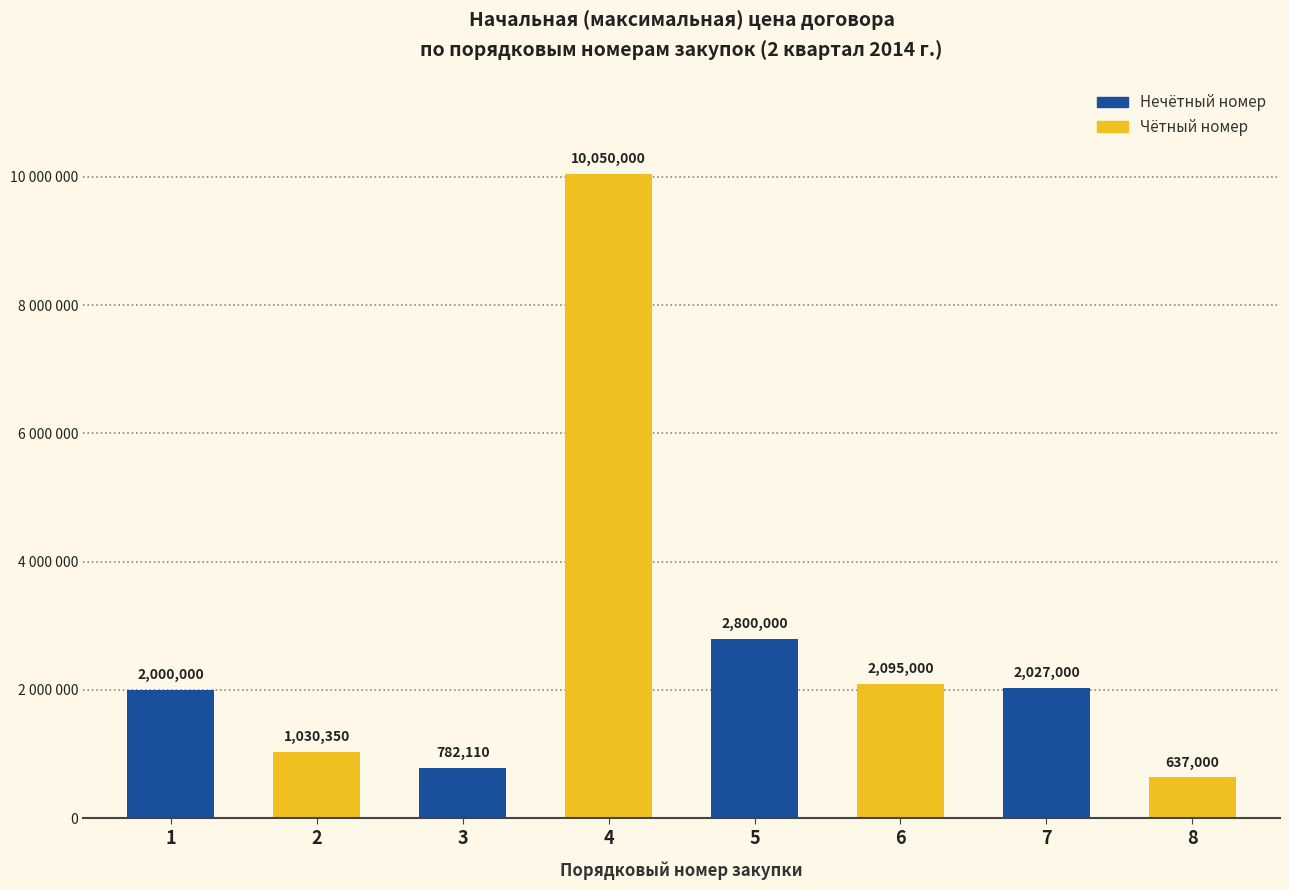

Reading right to left, extract all data points from this chart.

637000.0	2027000.0	2095000.0	2800000.0	10050000.0	782110.0	1030349.6	2000000.0